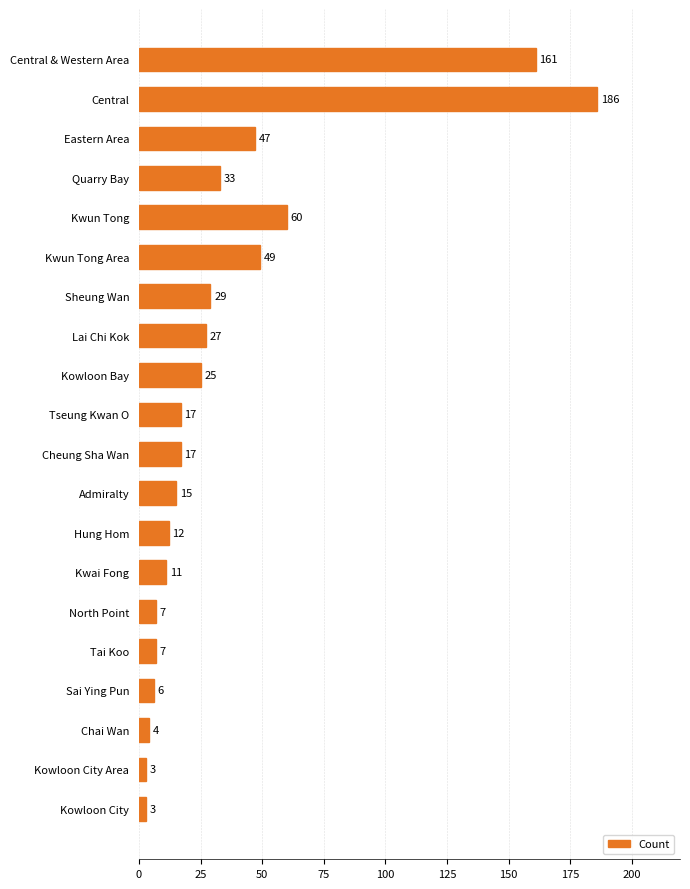

How many bars are there in total?

20